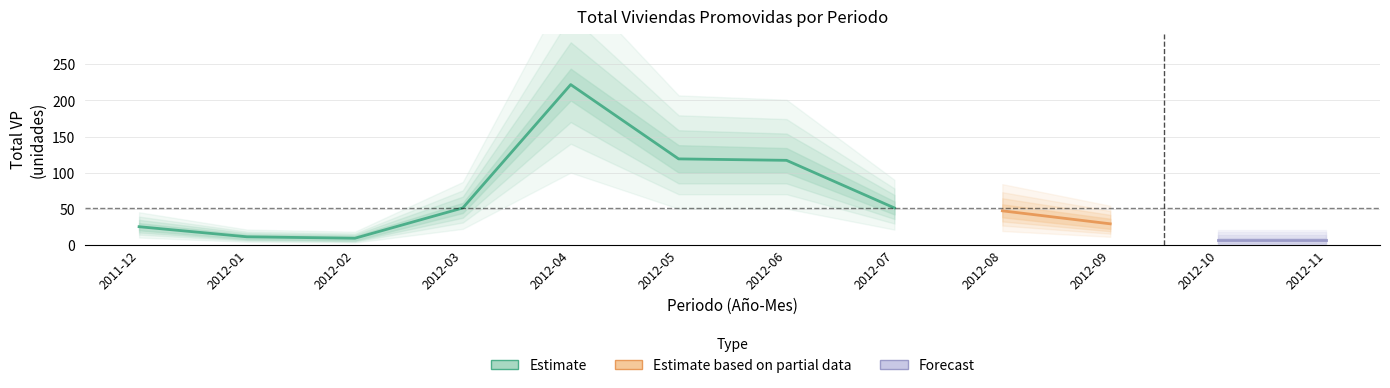

Reading right to left, extract all data points from this chart.

Estimate: 2012-11=0	2012-10=0	2012-09=0	2012-08=0	2012-07=51	2012-06=117	2012-05=119	2012-04=222	2012-03=51	2012-02=9	2012-01=11	2011-12=25
Estimate based on partial data: 2012-11=0	2012-10=0	2012-09=29	2012-08=47	2012-07=0	2012-06=0	2012-05=0	2012-04=0	2012-03=0	2012-02=0	2012-01=0	2011-12=0
Forecast: 2012-11=6	2012-10=6	2012-09=0	2012-08=0	2012-07=0	2012-06=0	2012-05=0	2012-04=0	2012-03=0	2012-02=0	2012-01=0	2011-12=0